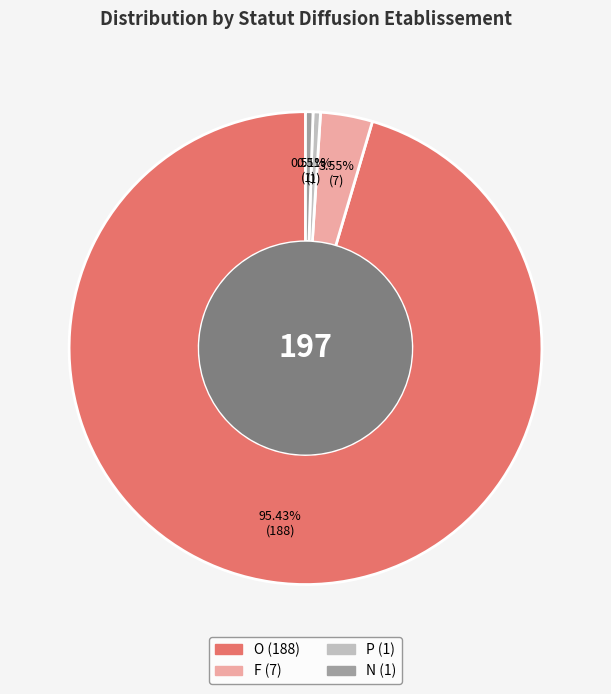

Which slice is the largest?

O